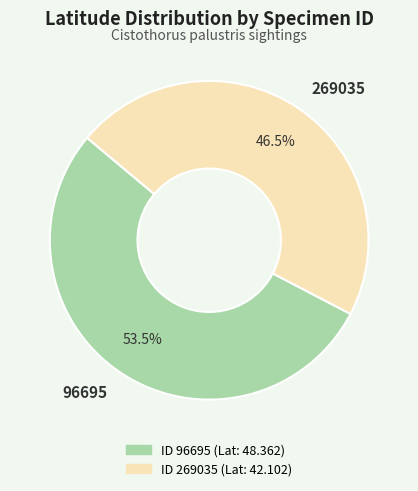

What is the largest slice in the pie chart?

96695